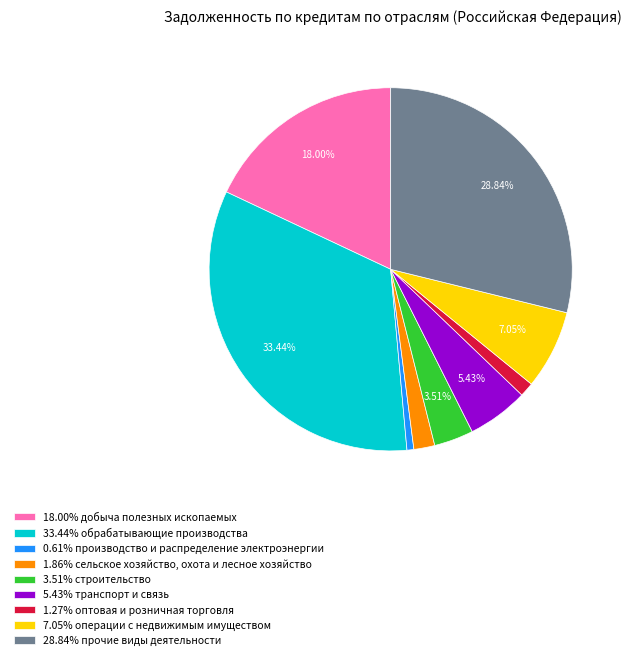

Is the sum of 1.86% сельское хозяйство, охота и лесное хозяйство and 18.00% добыча полезных ископаемых greater than half?

No